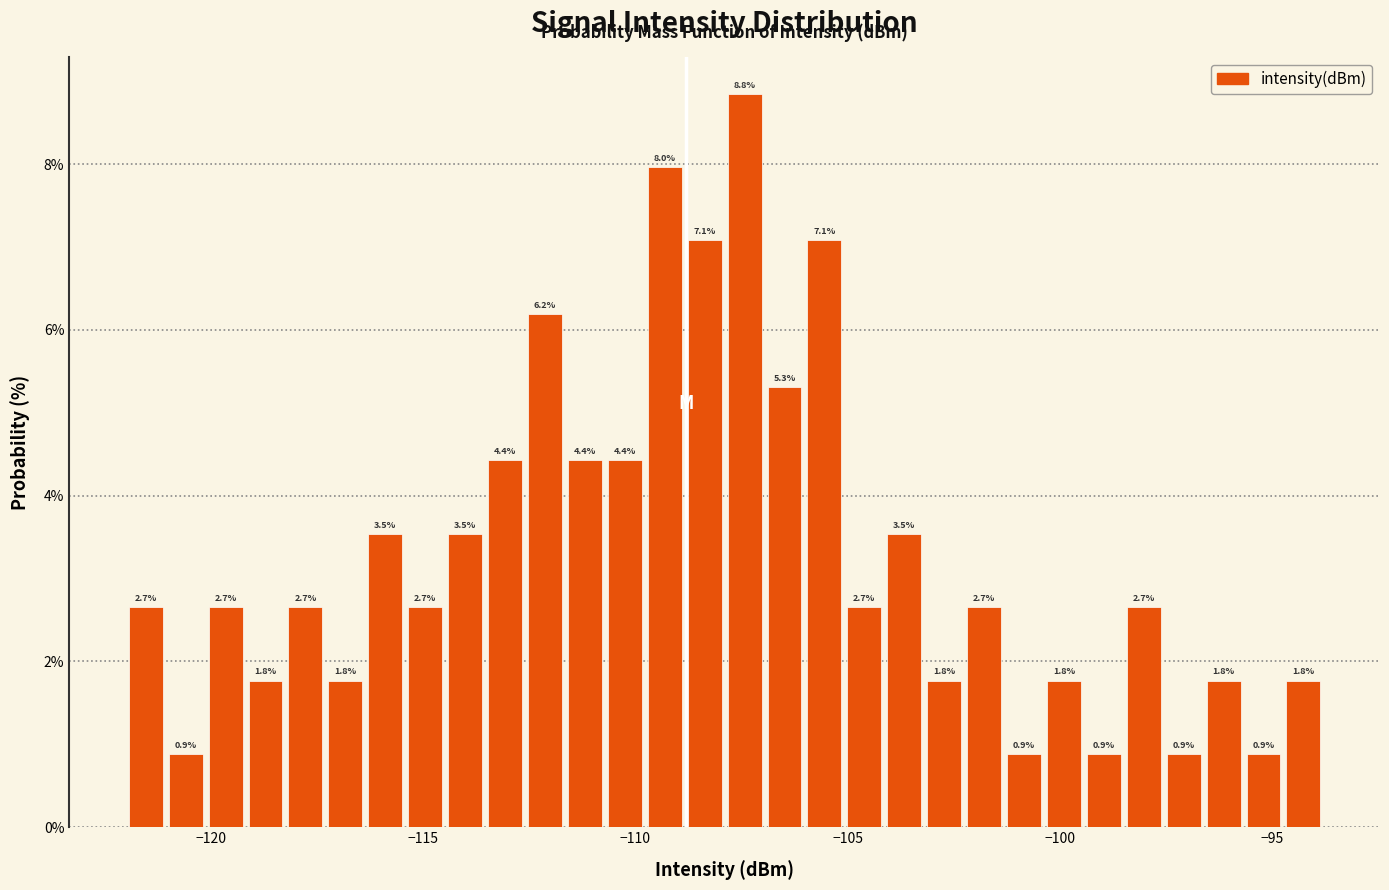

Read against the x-axis, roughly where is the centre of the tallest bar?

-107.5